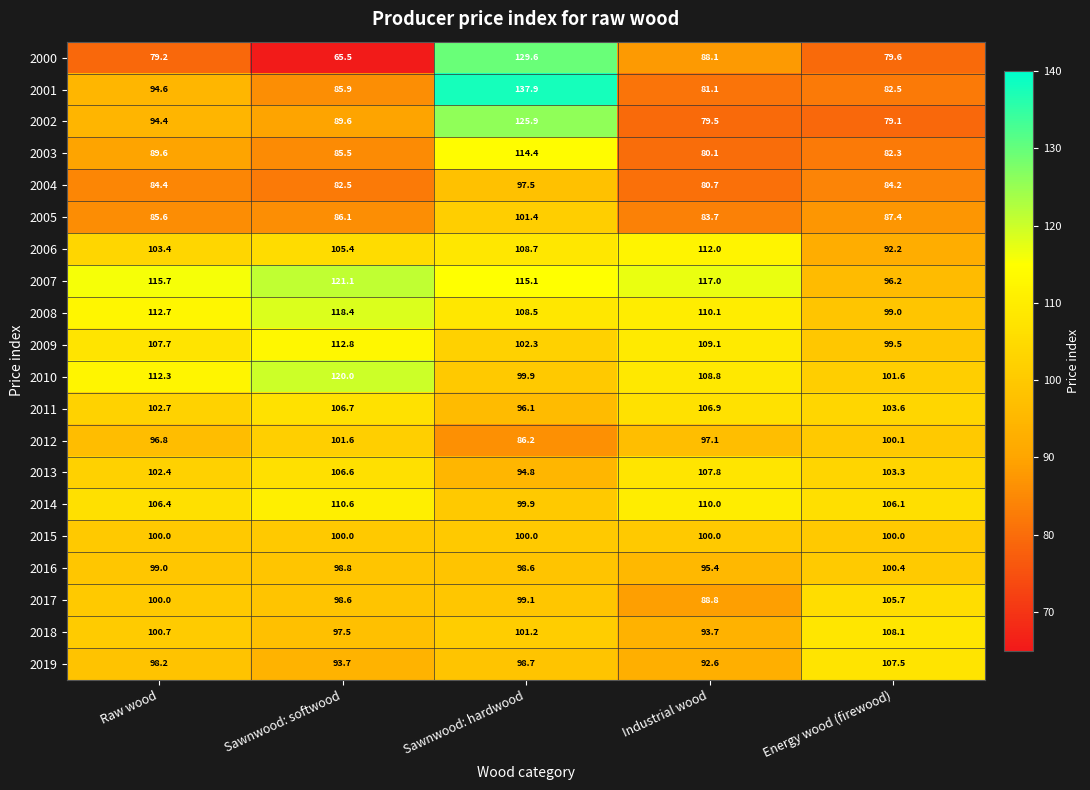

What is the sum of the 2002 values at Sawnwood: softwood and Energy wood (firewood)?

168.7